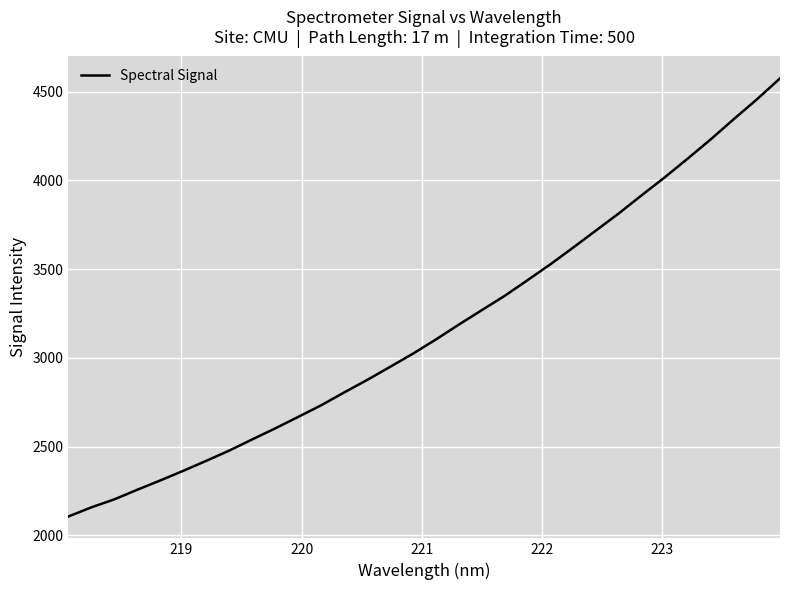

What is the difference between the maximum and minimum values?

2468.7